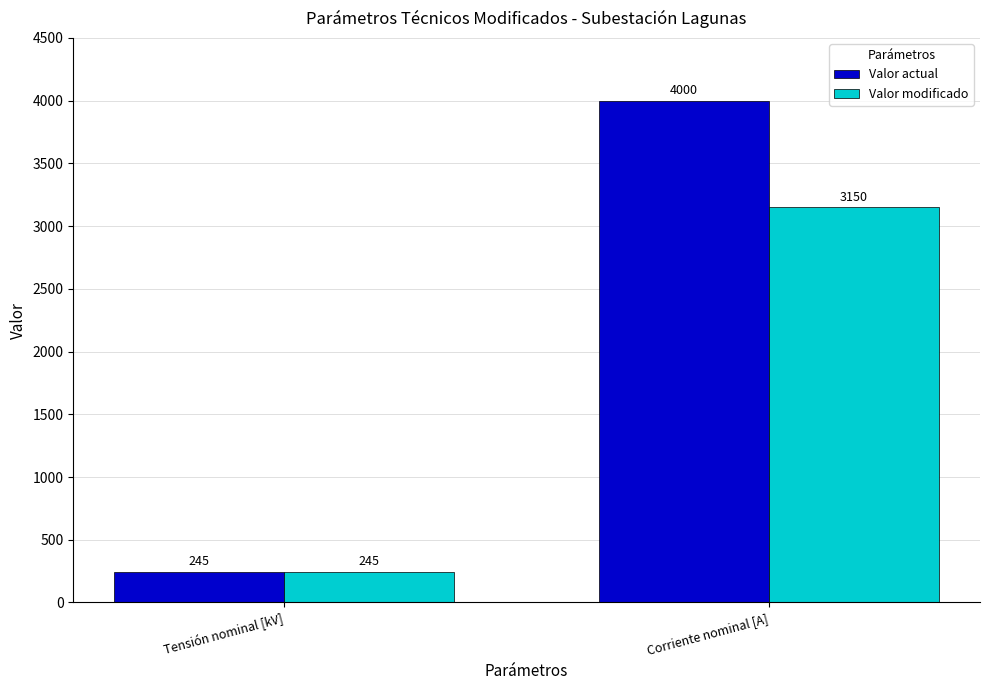

The value of Valor modificado at Corriente nominal [A] is 3150. True or false?

True